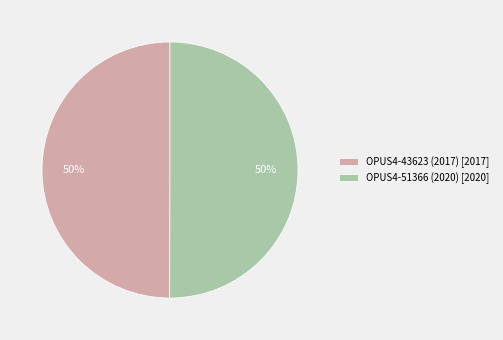

How many segments does this pie chart have?

2